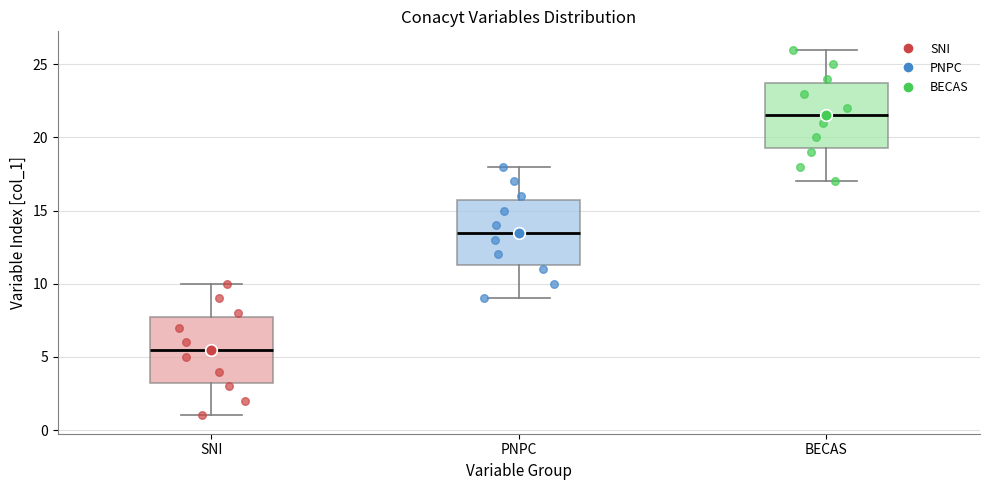

Reading left to right, transcribe this box plot: for each box, give where its median line is, the range the box spans, and where its two whiskers end, as read against the y-axis. The values are not printed on the chart, so give them approximately, as read against the axis.

SNI: median 5.5, box 3.5 to 8.0, whiskers 1.0 to 10.0
PNPC: median 13.5, box 11.5 to 16.0, whiskers 9.0 to 18.0
BECAS: median 21.5, box 19.5 to 24.0, whiskers 17.0 to 26.0